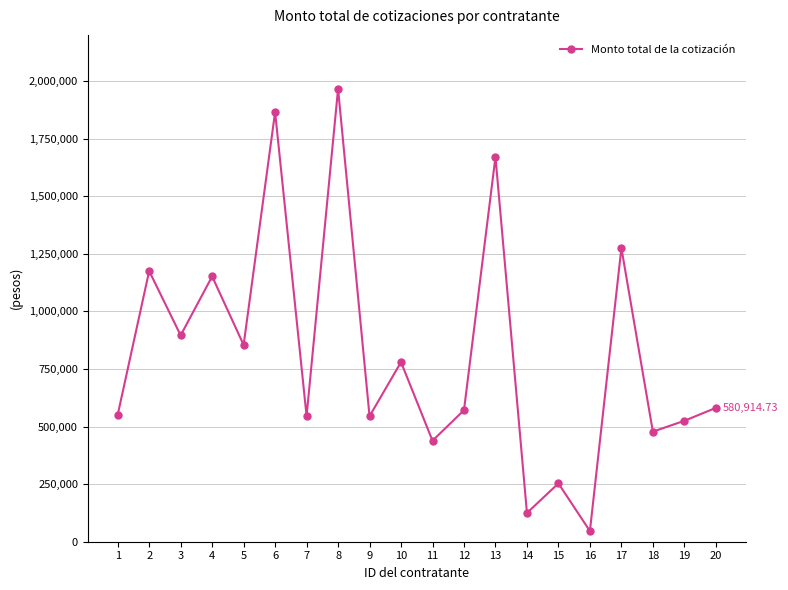

Which label corresponds to the largest value in the chart?

8